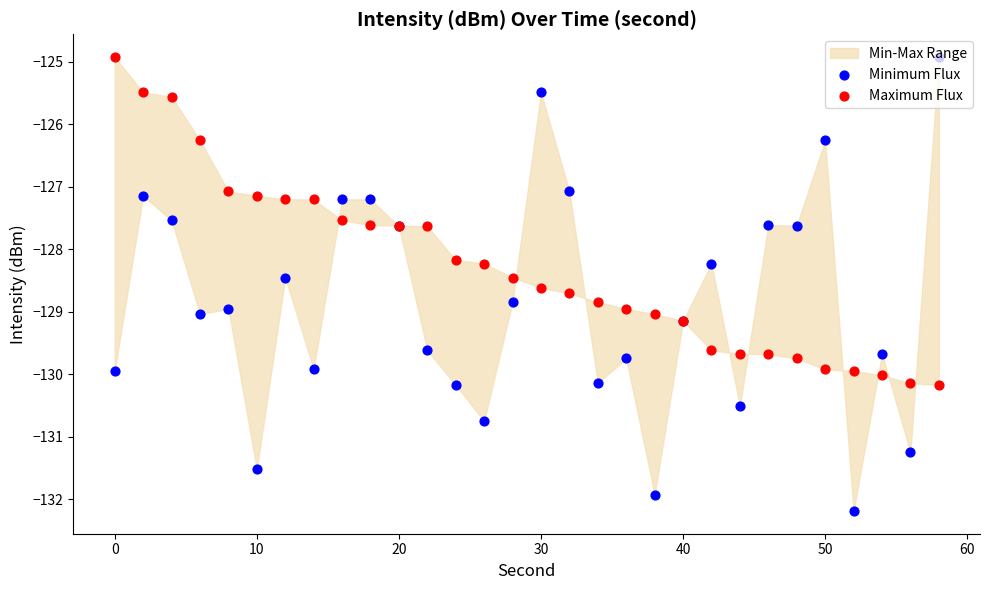

Which series reaches the minimum Y coordinate?

Minimum Flux